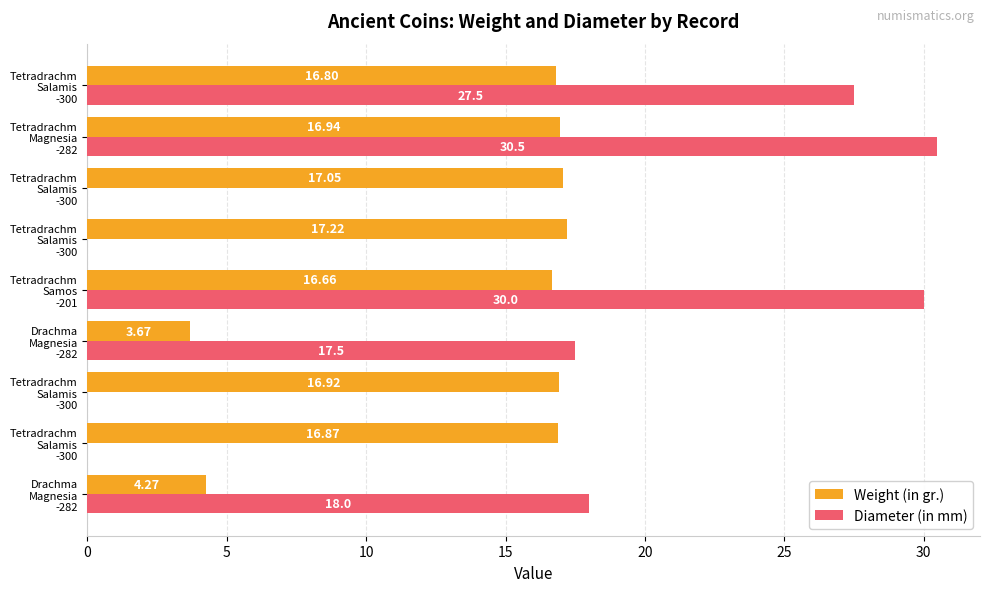

List the series in order of their overall mean, highest first.

Weight (in gr.), Diameter (in mm)